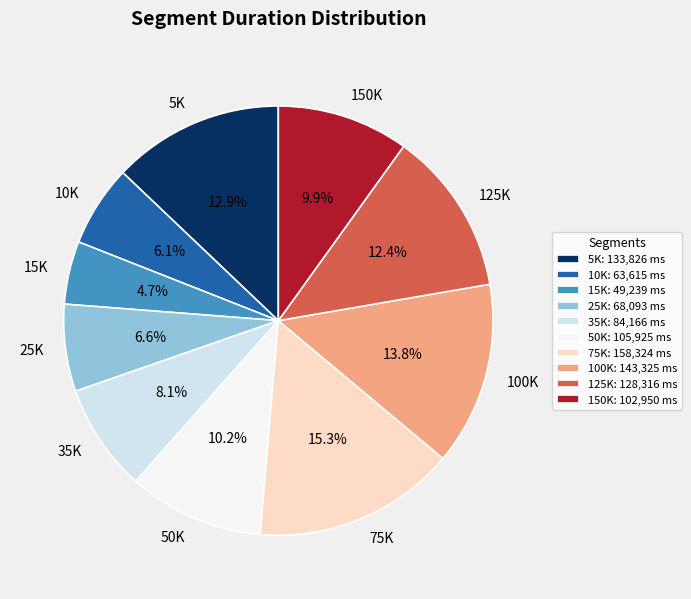

Does 150K account for over 50% of the chart?

No